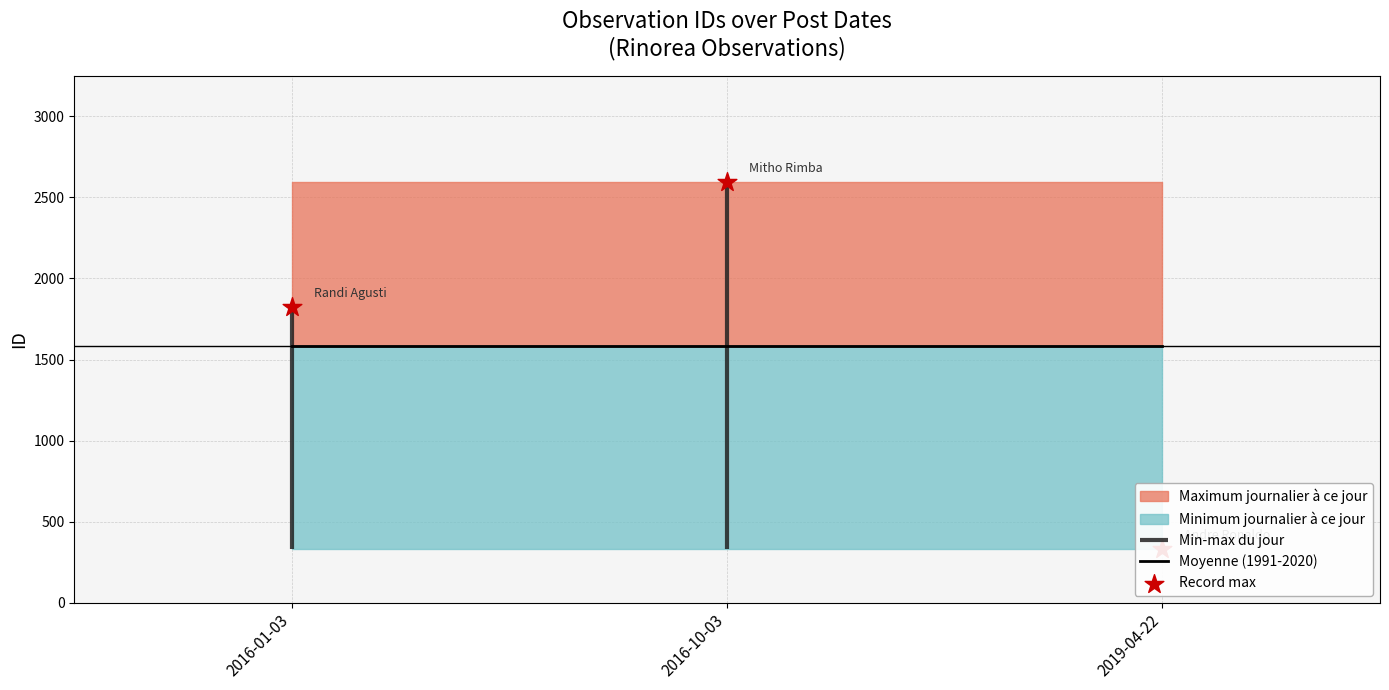

Which series has the largest total across all categories?

Moyenne (1991-2020)